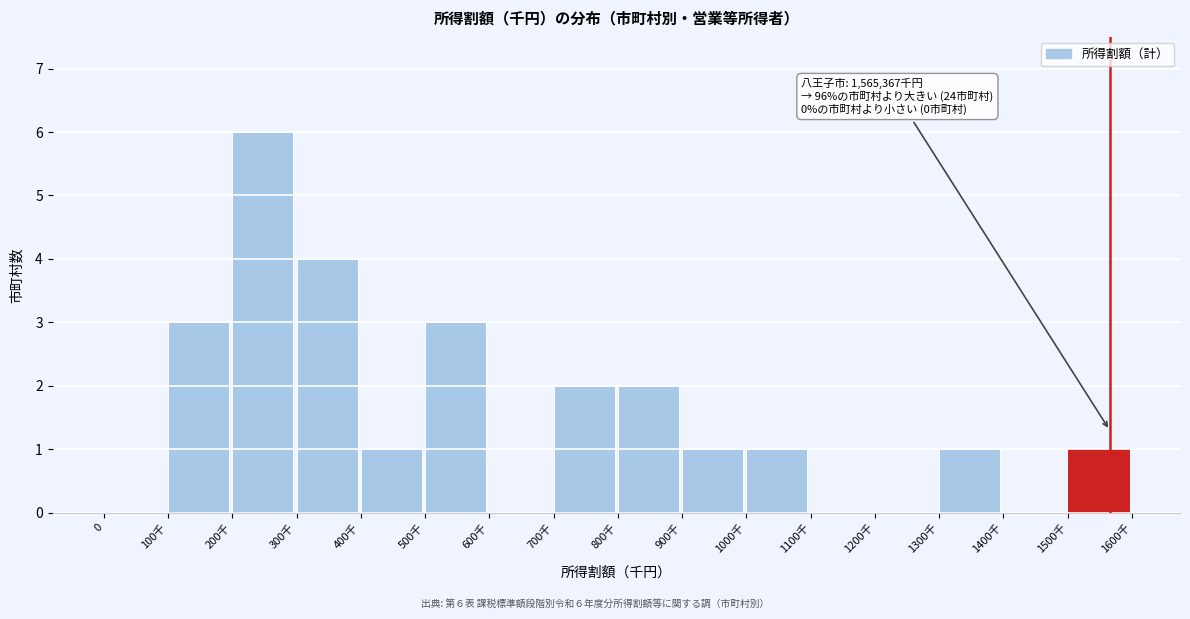

Reading left to right, extract all data points from this chart.

0=0	100千=3	200千=6	300千=4	400千=1	500千=3	600千=0	700千=2	800千=2	900千=1	1000千=1	1100千=0	1200千=0	1300千=1	1400千=0	1500千=1